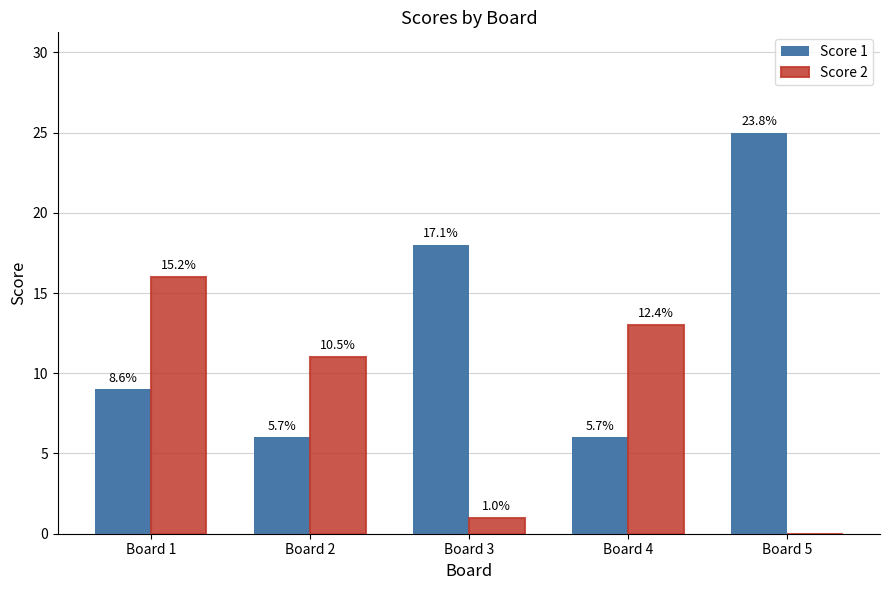

What are all the series names shown in the legend?

Score 1, Score 2